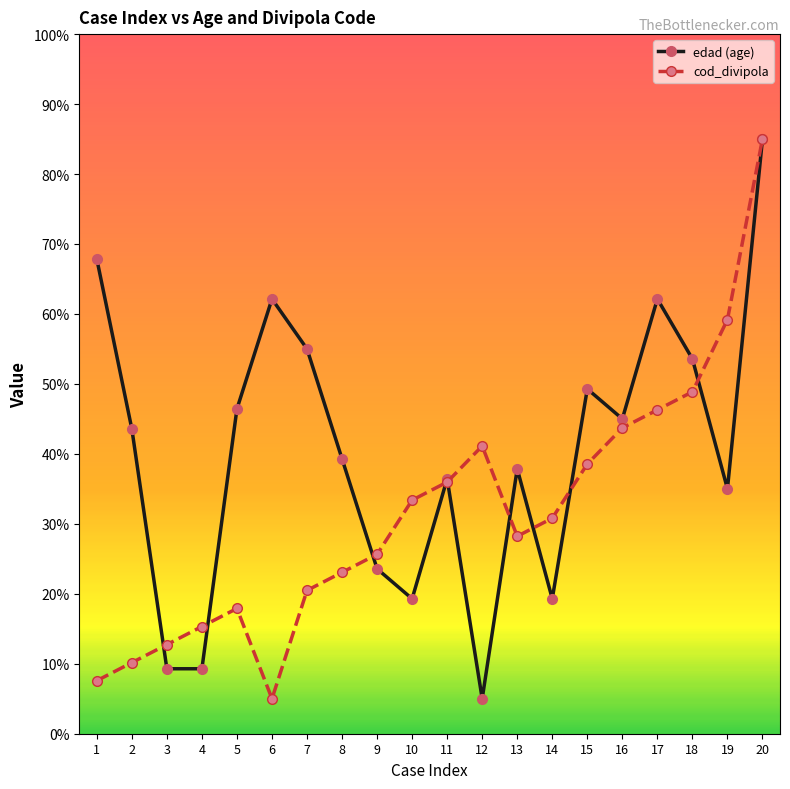

What is the average value of the cod_divipola series?

31.5